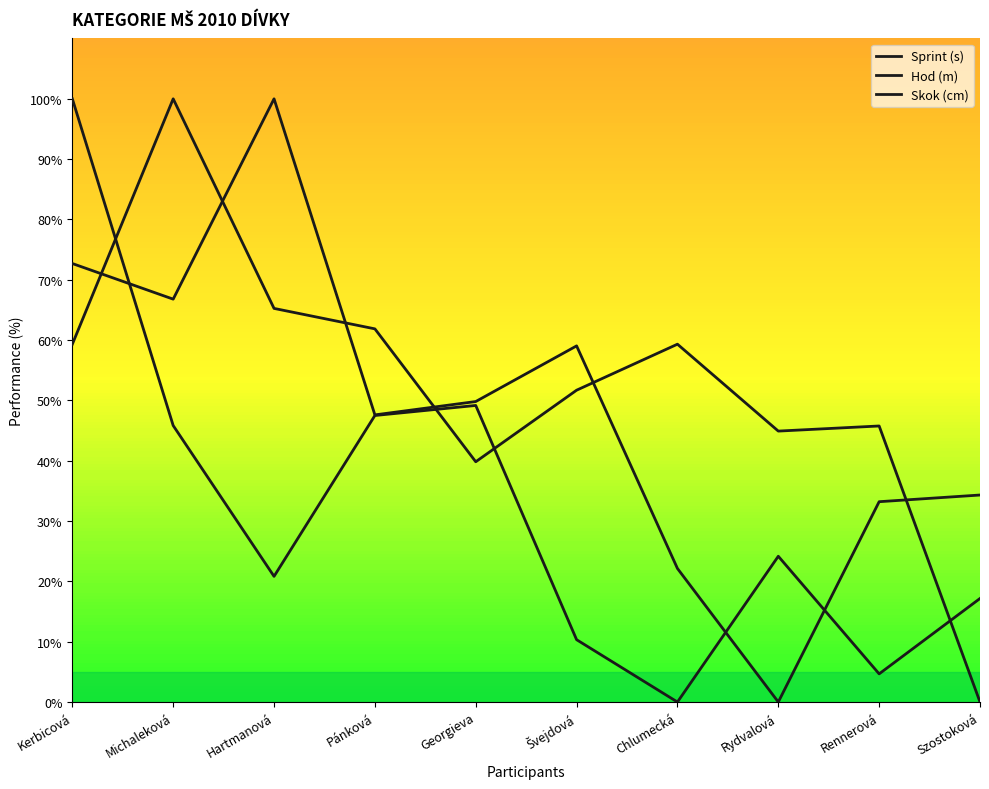

At which category does the chart reach its peak across all series?

Hartmanová